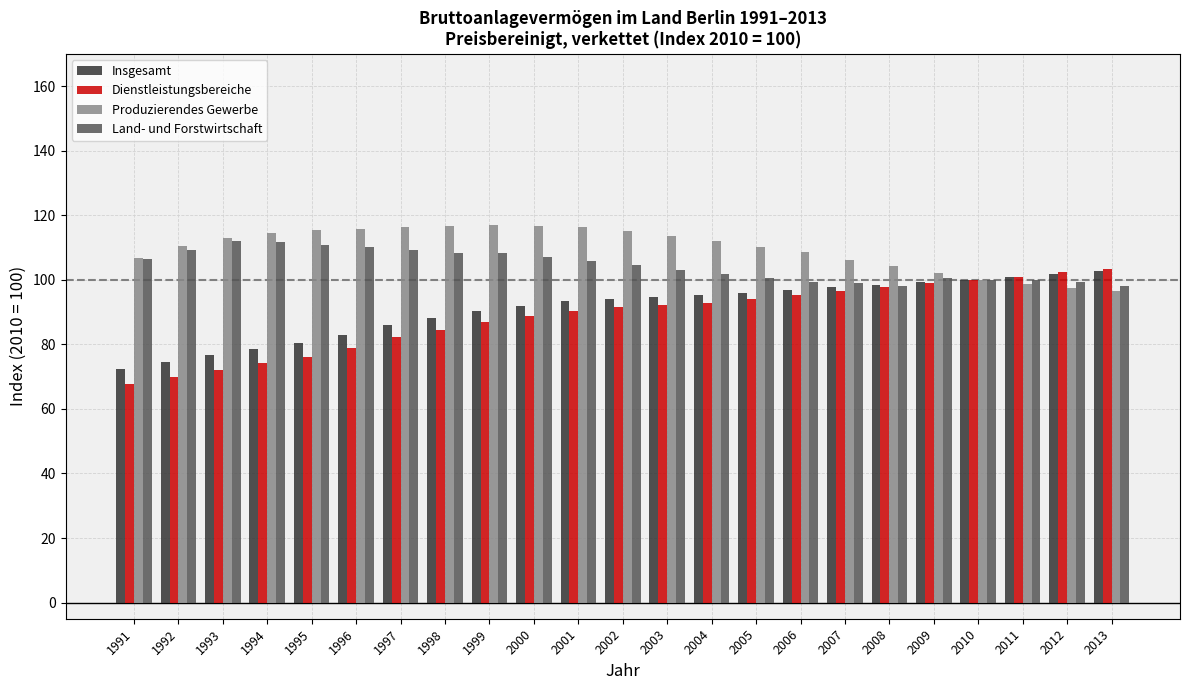

The value of Insgesamt at 1992 is 122.1. True or false?

False